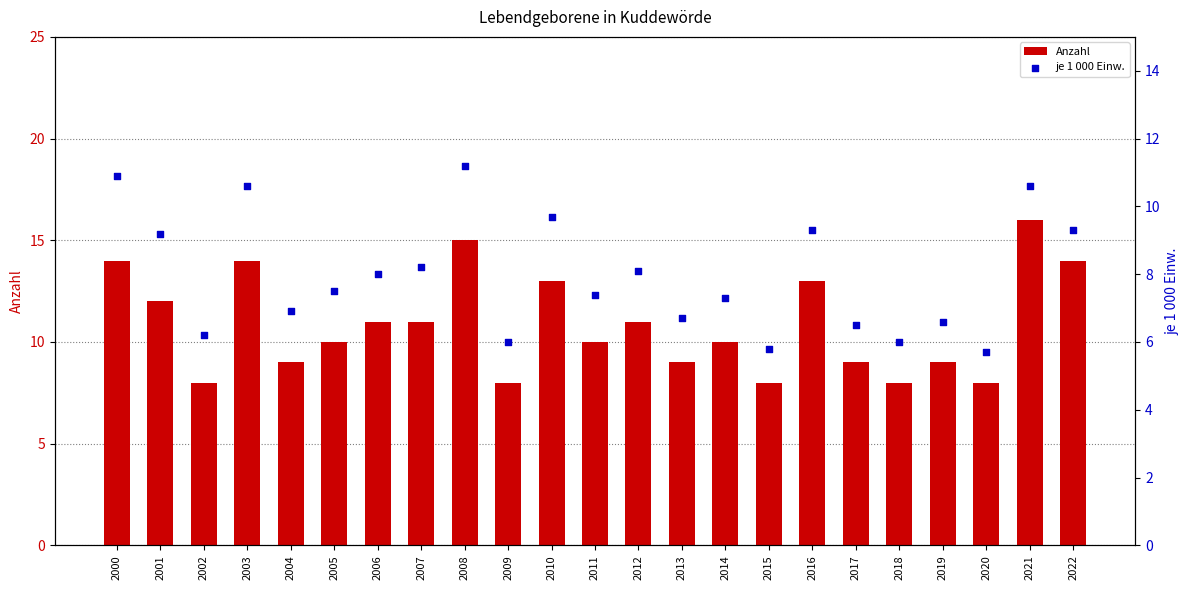

What is the total value across all series at 2001?

21.2